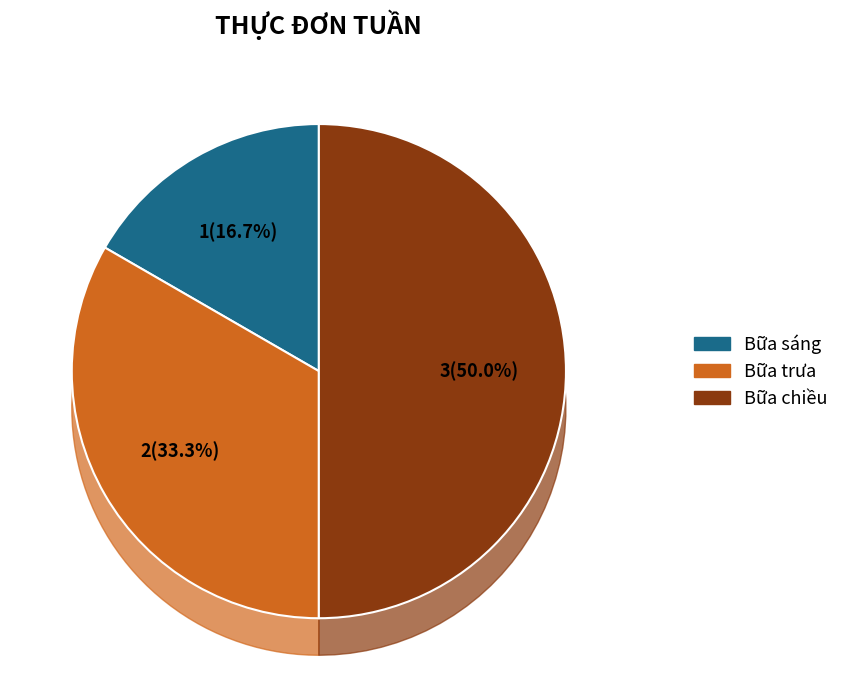

What is the change in value from Bữa sáng to Bữa chiều?

+2